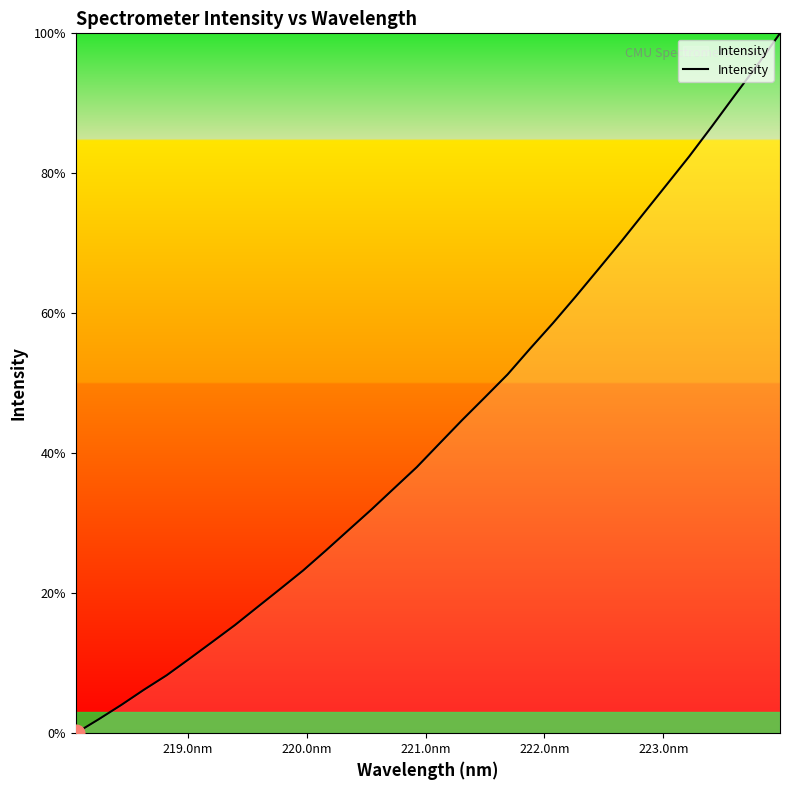

What is the average value?

43.4